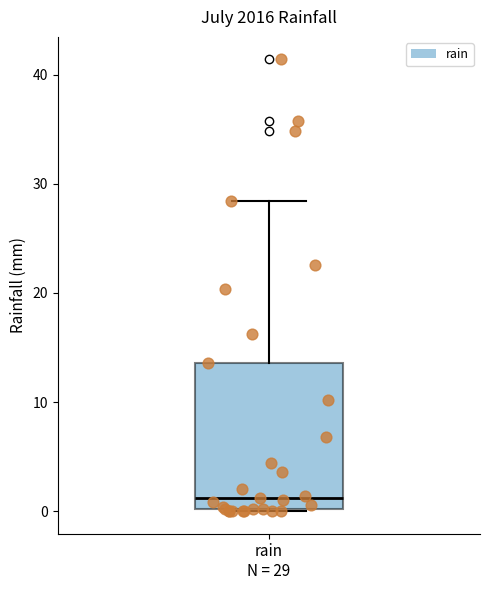

Transcribe this box plot: give where the median line is, the range the box spans, and where the two whiskers end, as read against the y-axis. The values are not printed on the chart, so give them approximately, as read against the axis.

median 1, box 0 to 14, whiskers 0 to 28